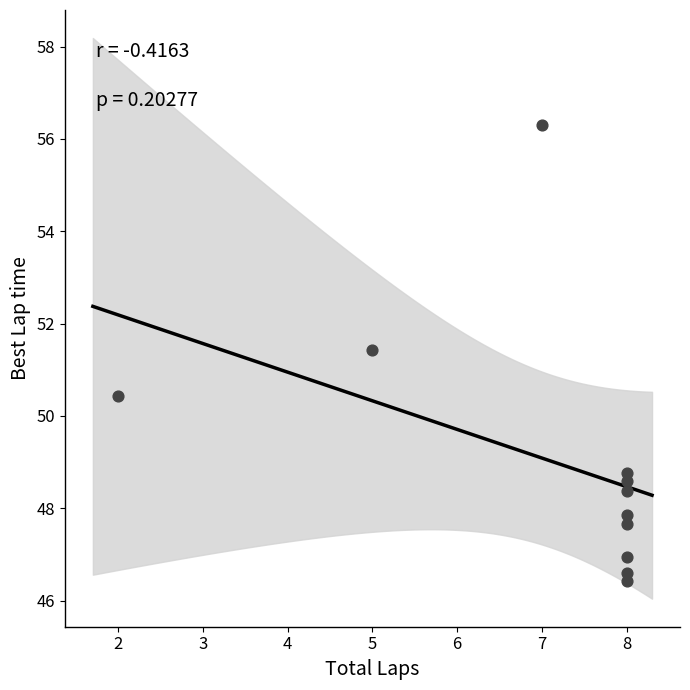

What Y value in the scatter plot is closest to 51?

51.4